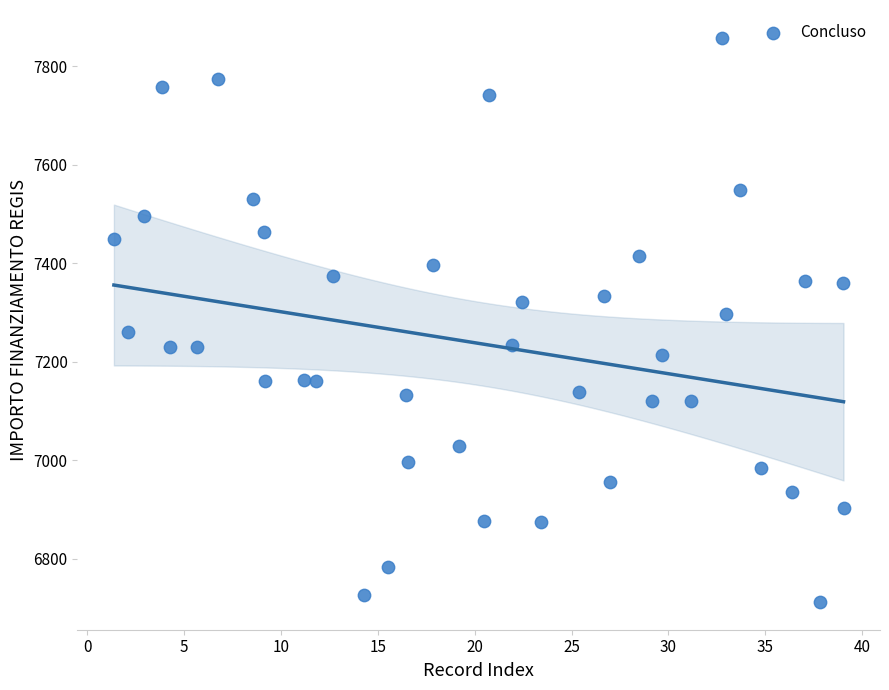

What is the range of Y values (max minus min)?

1143.6